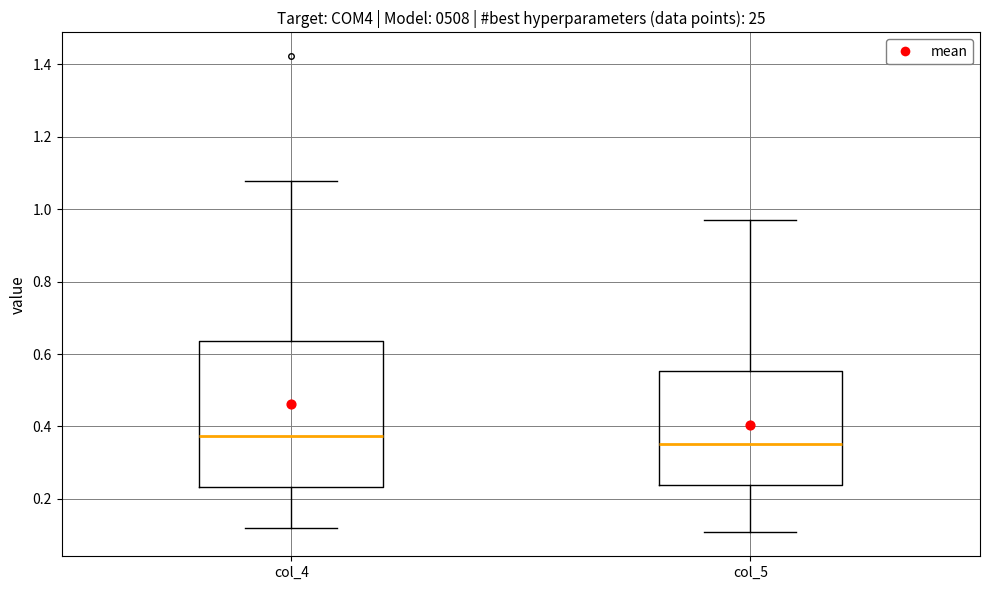

Comparing the boxes themselves (not the whiskers), which one is the tallest?

col_4